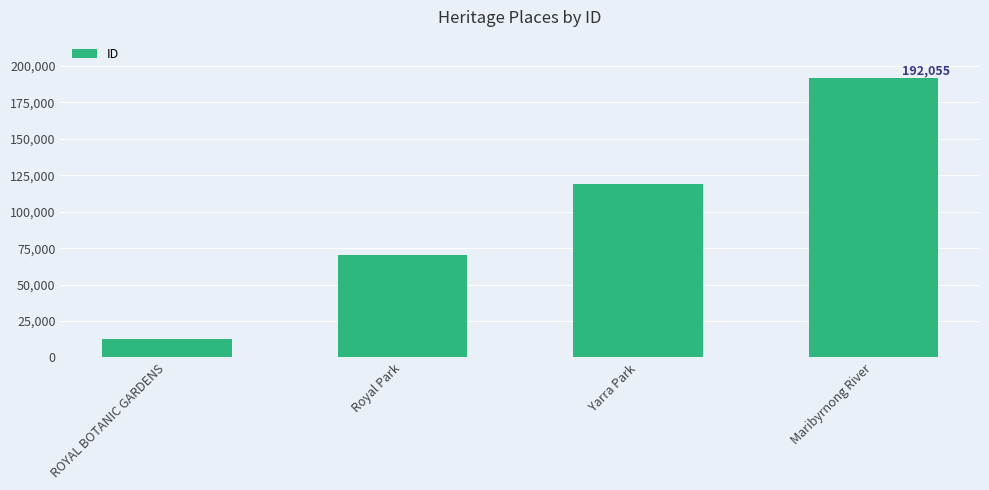

What is the difference between the values at Royal Park and ROYAL BOTANIC GARDENS?

57882